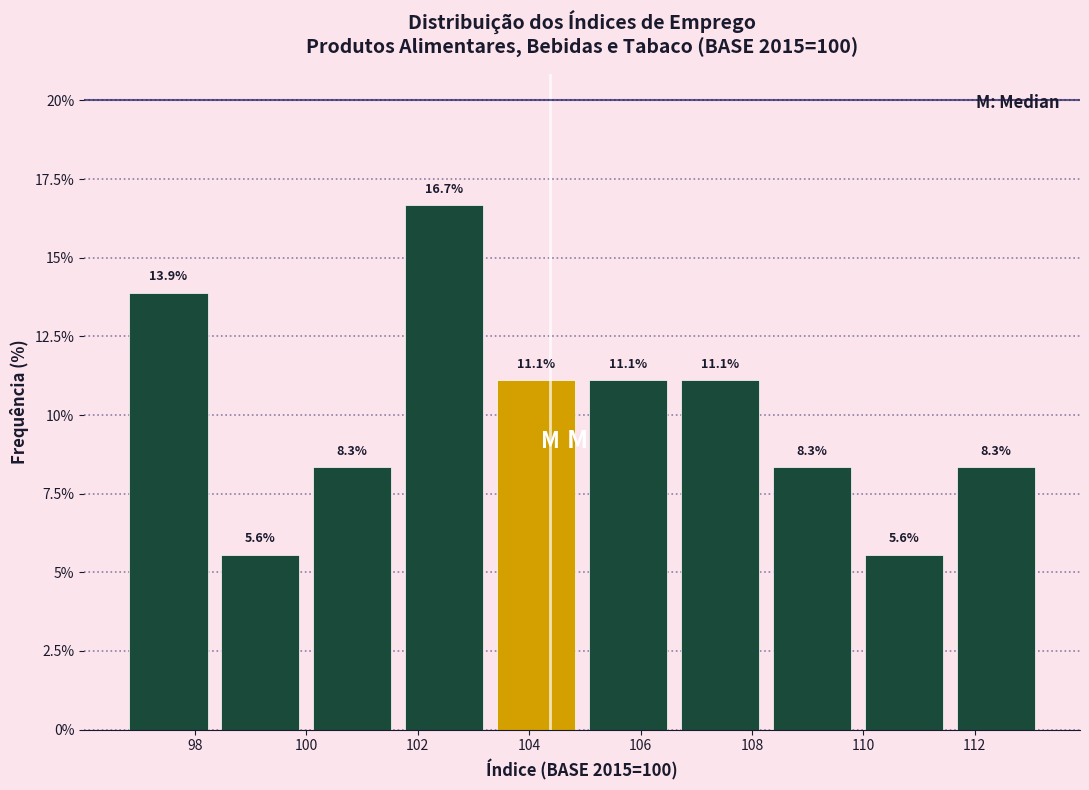

Reading left to right, list every bar in this chart as the range it spans on the x-axis followed by its height. The bar edges are not printed on the chart, so give them approximately, as read against the axis.

96.70 to 98.35: 13.9
98.35 to 100.00: 5.6
100.00 to 101.65: 8.3
101.65 to 103.30: 16.7
103.30 to 104.95: 11.1
104.95 to 106.60: 11.1
106.60 to 108.25: 11.1
108.25 to 109.90: 8.3
109.90 to 111.55: 5.6
111.55 to 113.20: 8.3